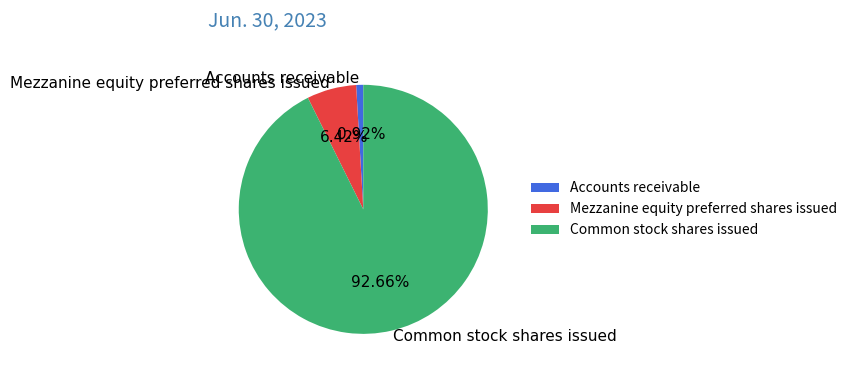

What is the majority slice?

Common stock shares issued